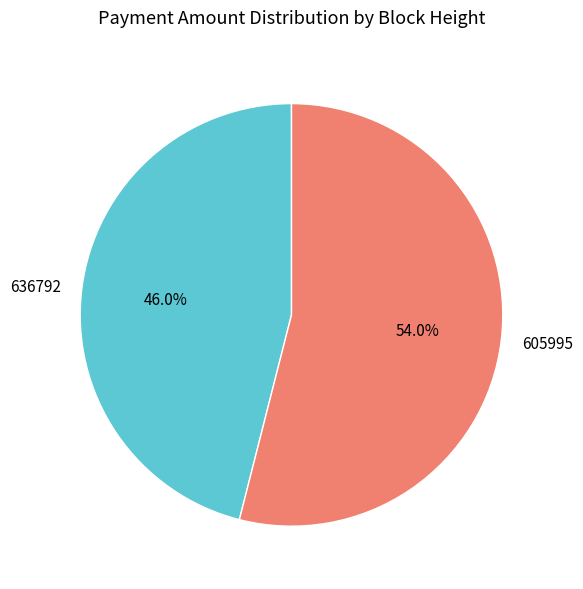

Between 605995 and 636792, which is larger?

605995